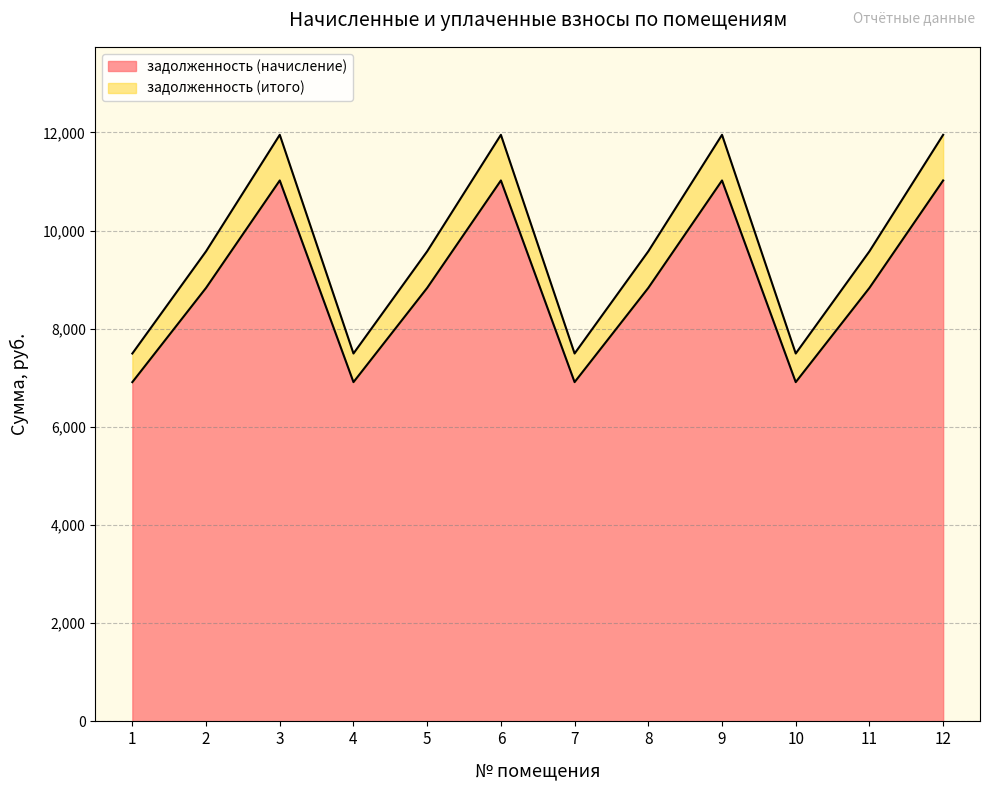

Is the value of задолженность (итого) at 10 greater than the value of задолженность (начисление) at 3?

No